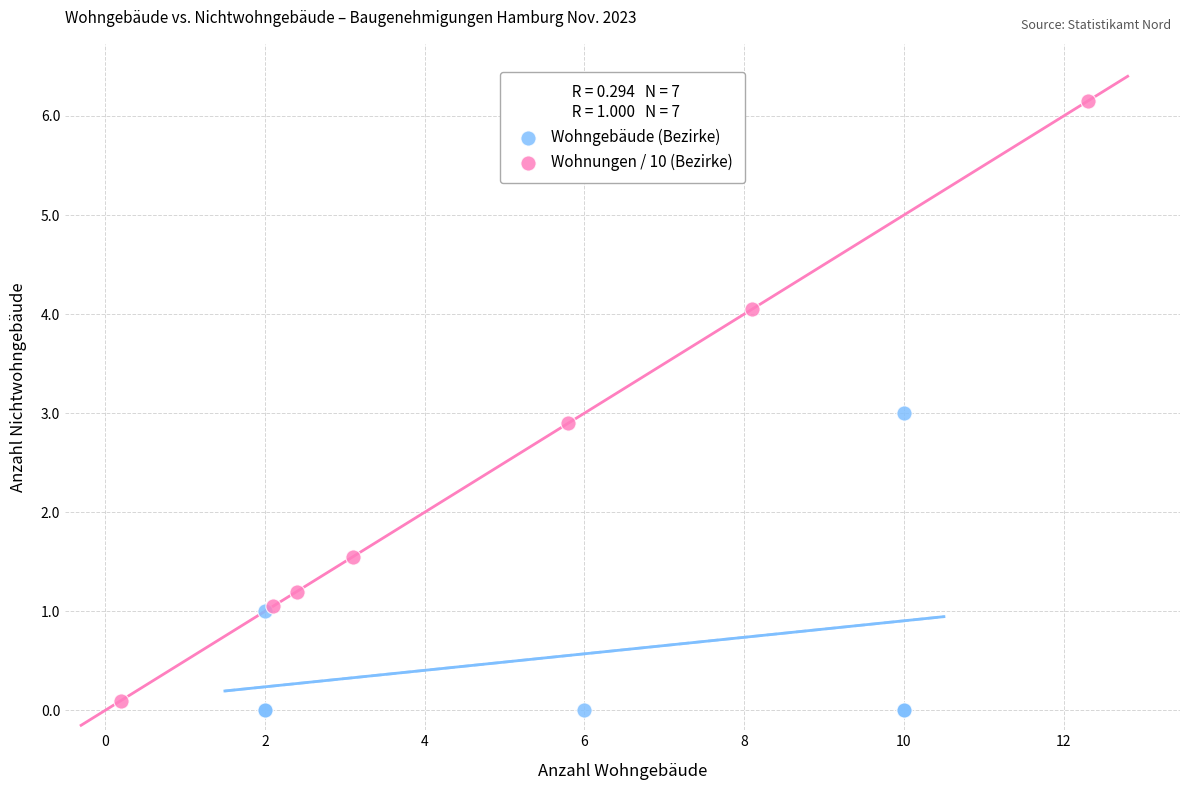

Which series reaches the maximum Y coordinate?

Wohnungen / 10 (Bezirke)